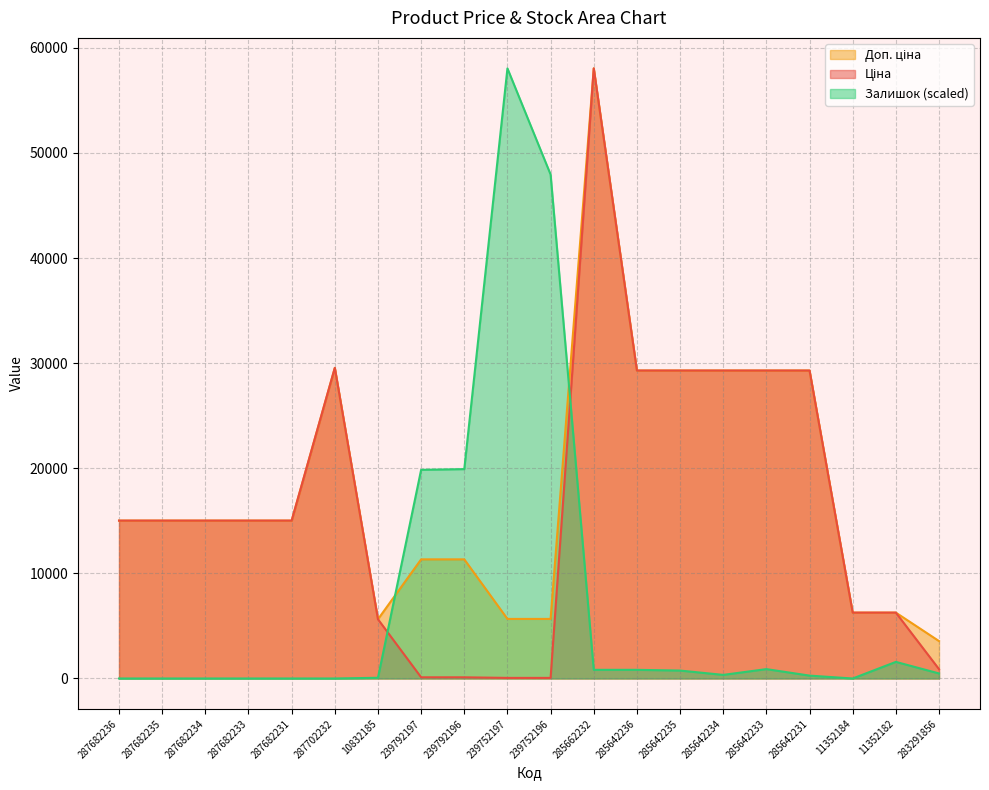

In Доп. ціна, how many points are higher than both neighbors (excluding endpoints)?

2